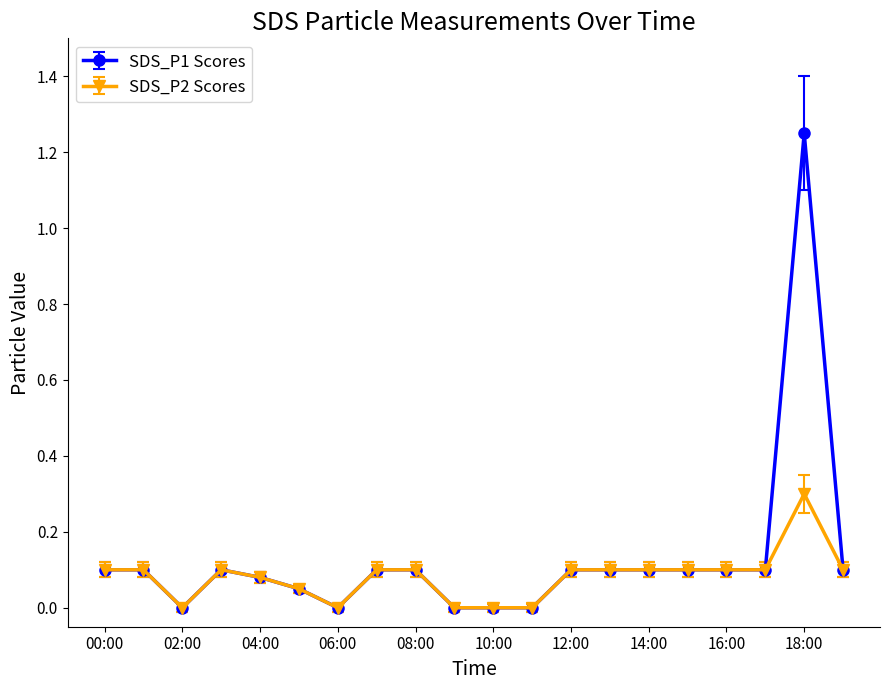

What is the highest value of the SDS_P2 Scores series?

0.3